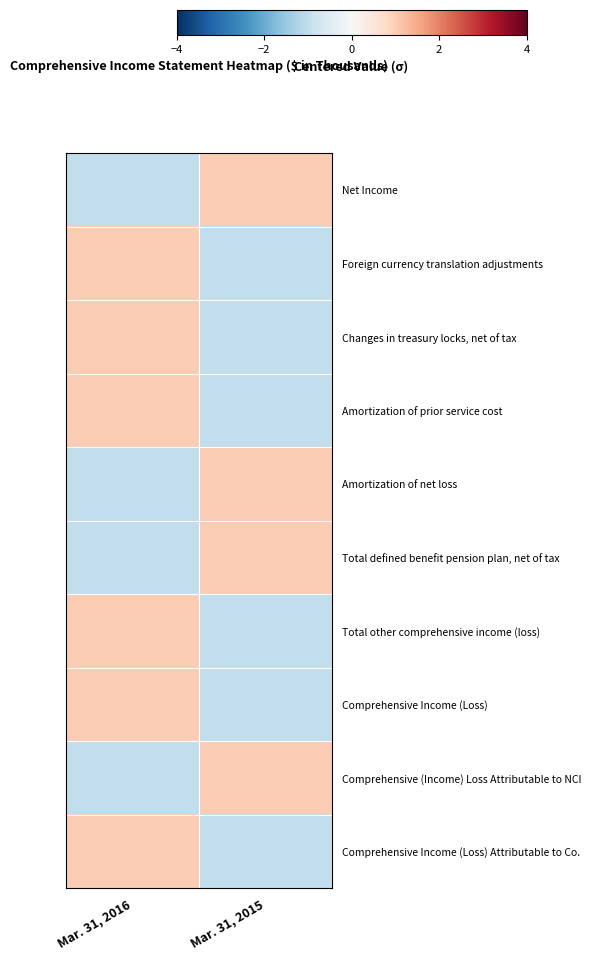

How many data points does each series have?

2